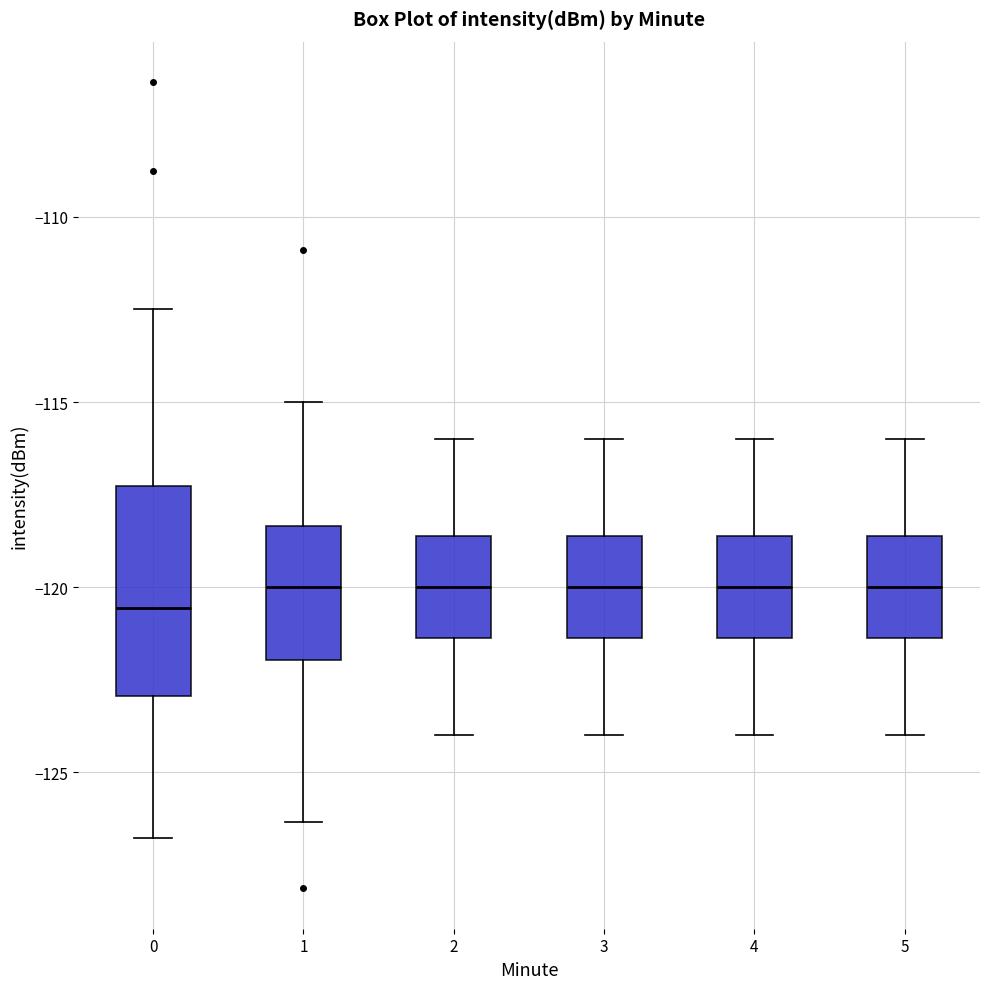

Which box has the lowest median line?

0